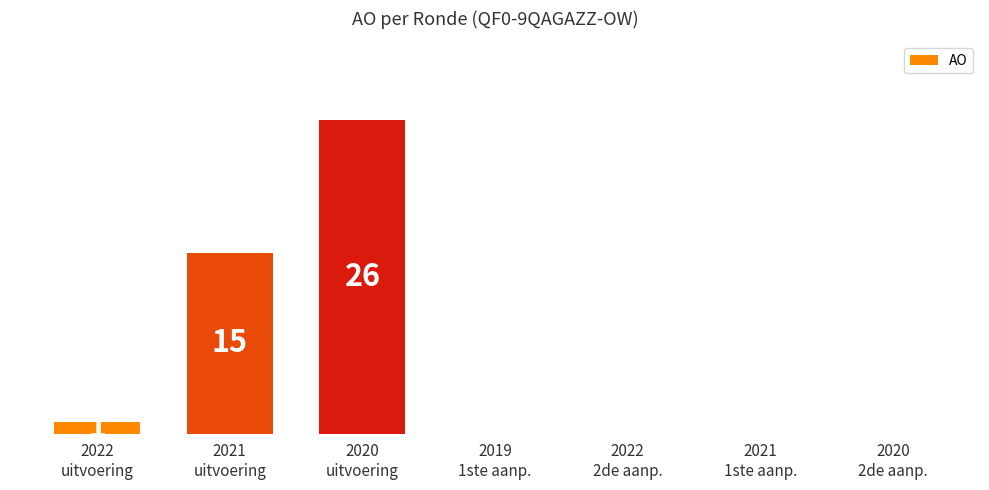

Reading left to right, extract all data points from this chart.

1	15	26	0	0	0	0